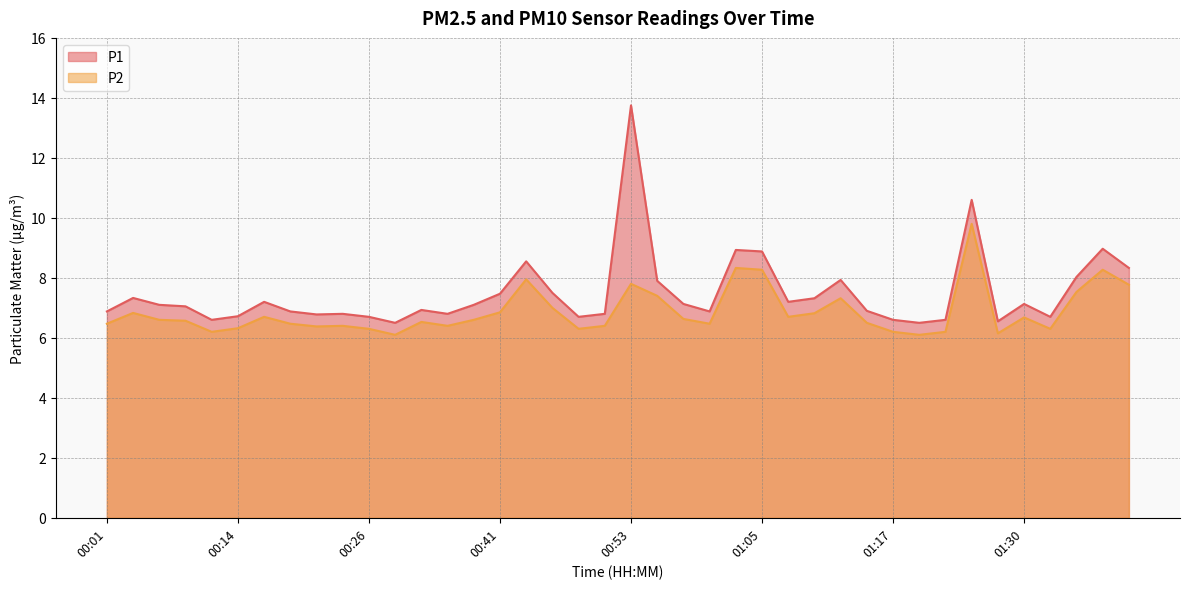

List the series in order of their peak value, lowest first.

P2, P1